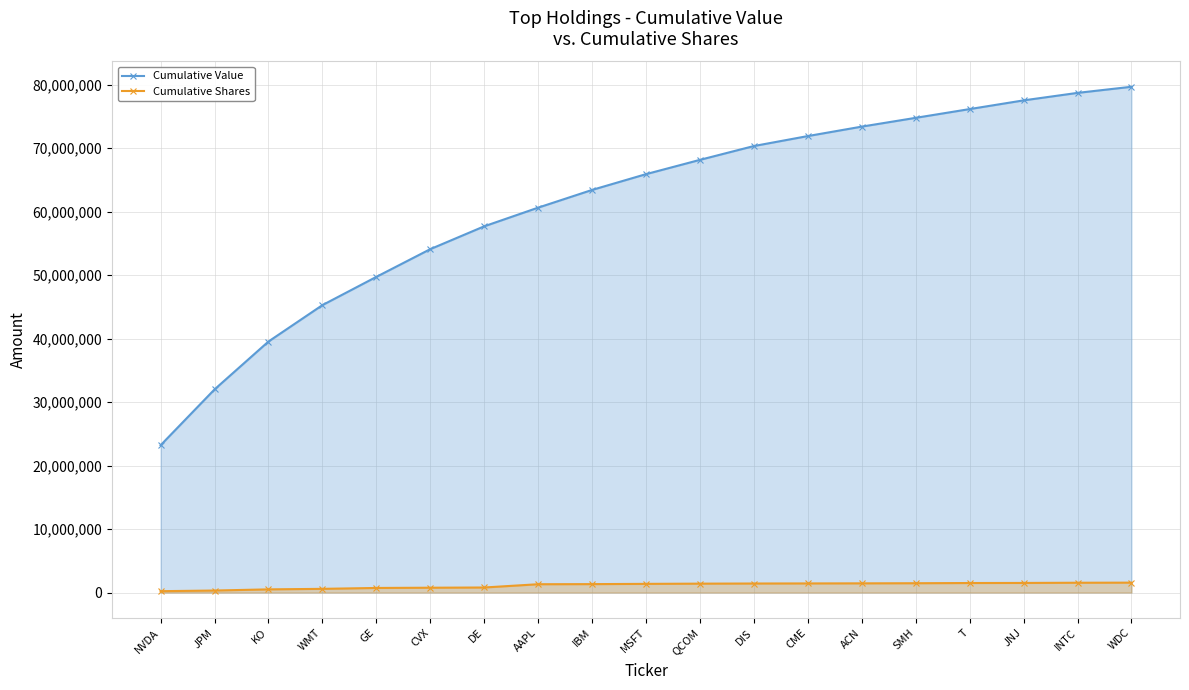

What is the sum of all Cumulative Value values?

1161768000